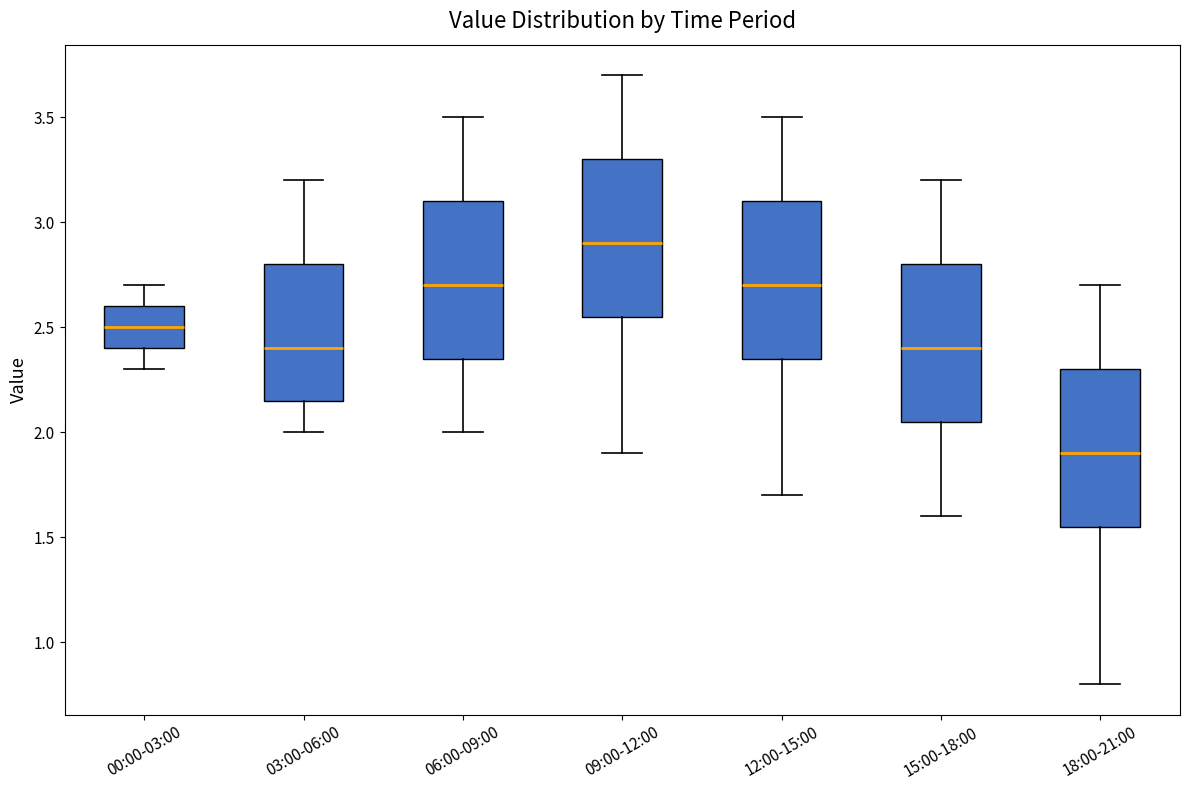

Where does the lower whisker of the box for 06:00-09:00 end on the y-axis? The values are not printed on the chart, so give them approximately, as read against the axis.

2.00